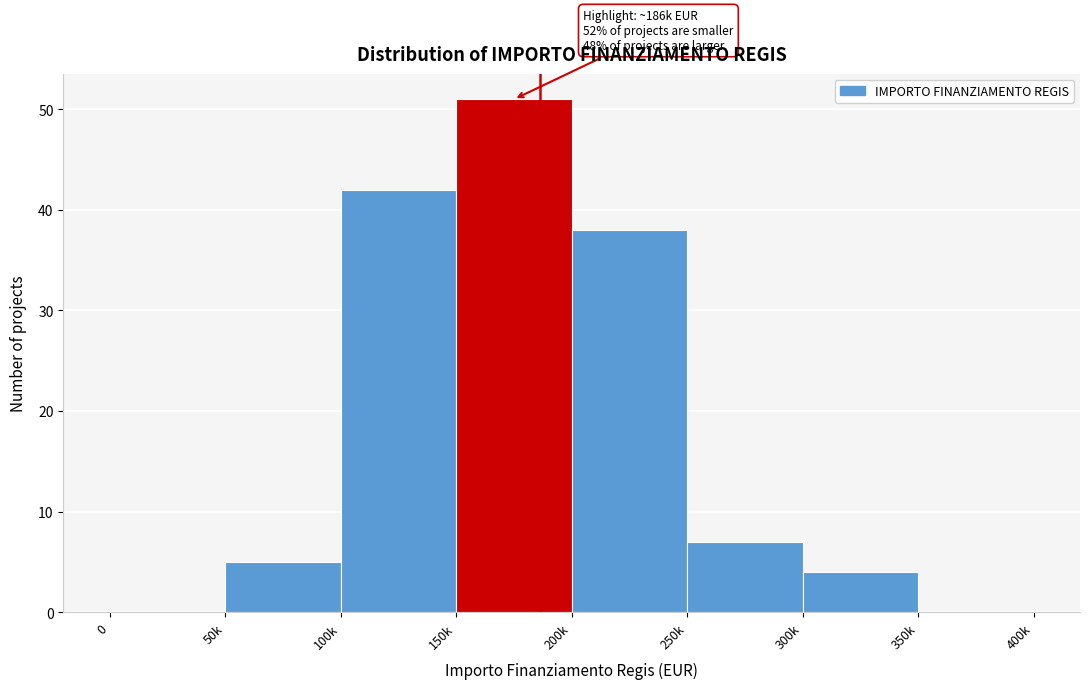

Reading left to right, extract all data points from this chart.

0=0	50k=5	100k=42	150k=51	200k=38	250k=7	300k=4	350k=0